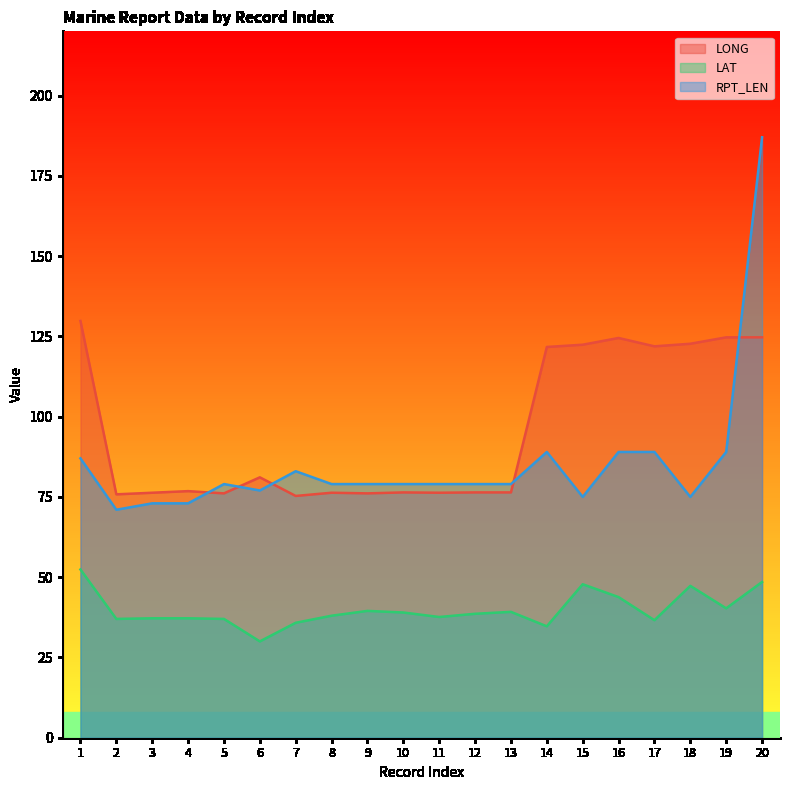

Between 3 and 15, which series saw the biggest shift?

LONG